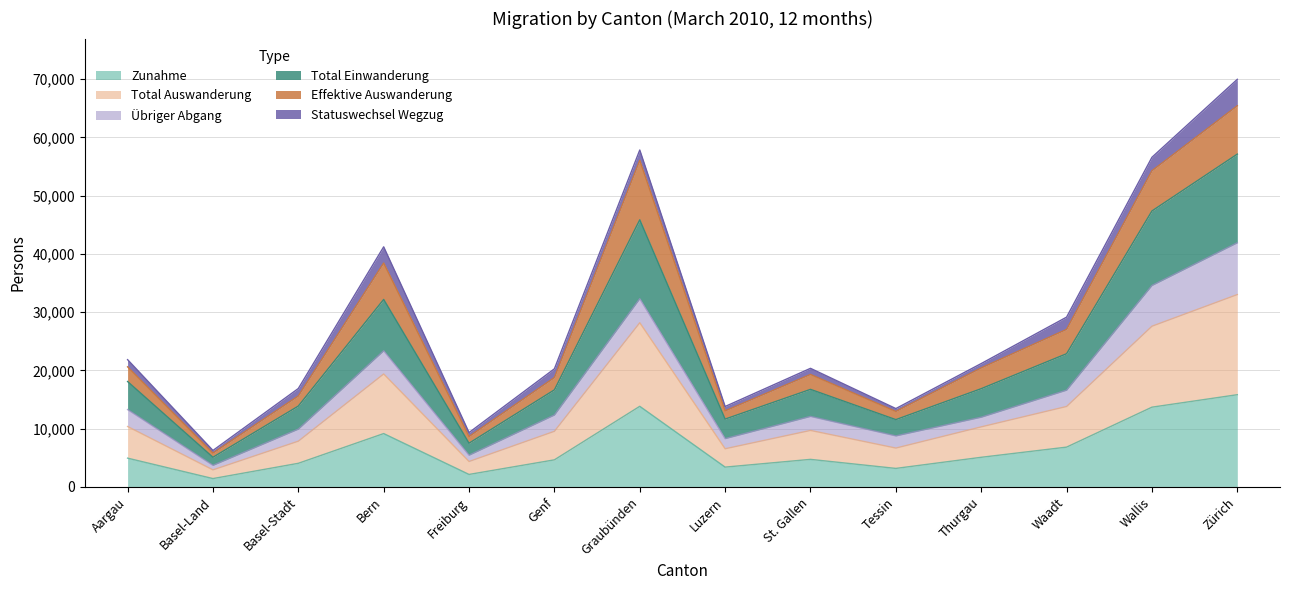

At which label does Zunahme reach its peak?

Zürich